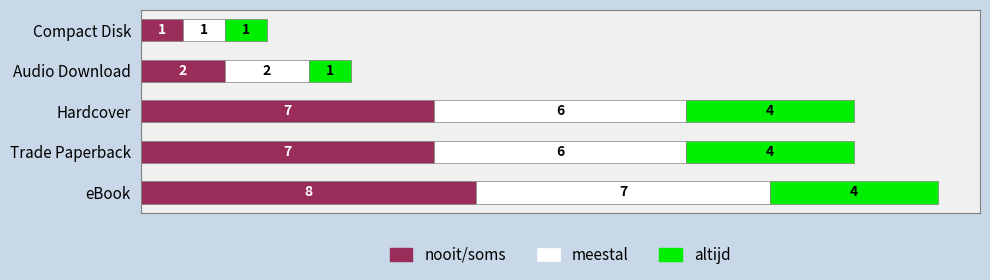

What is the total value across all series at eBook?

19